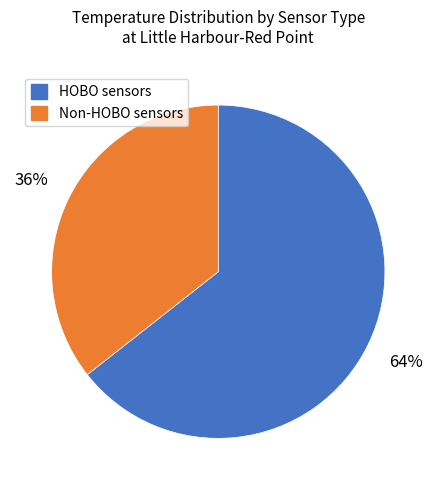

To the nearest percent, what is the average slice percentage?

50%